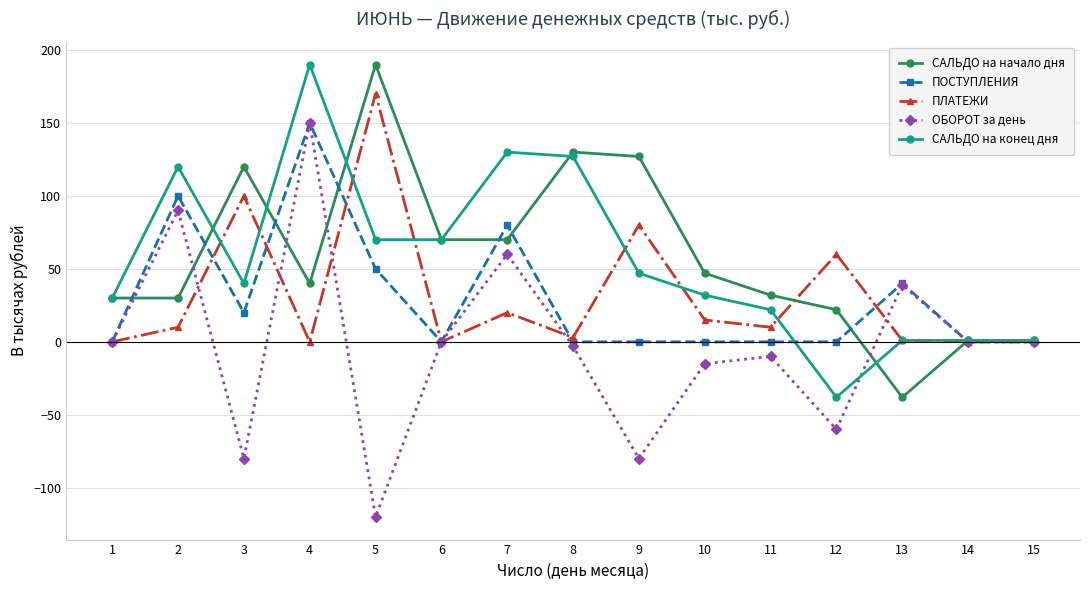

True or false: ПЛАТЕЖИ has more than 1 interior local peaks.

True